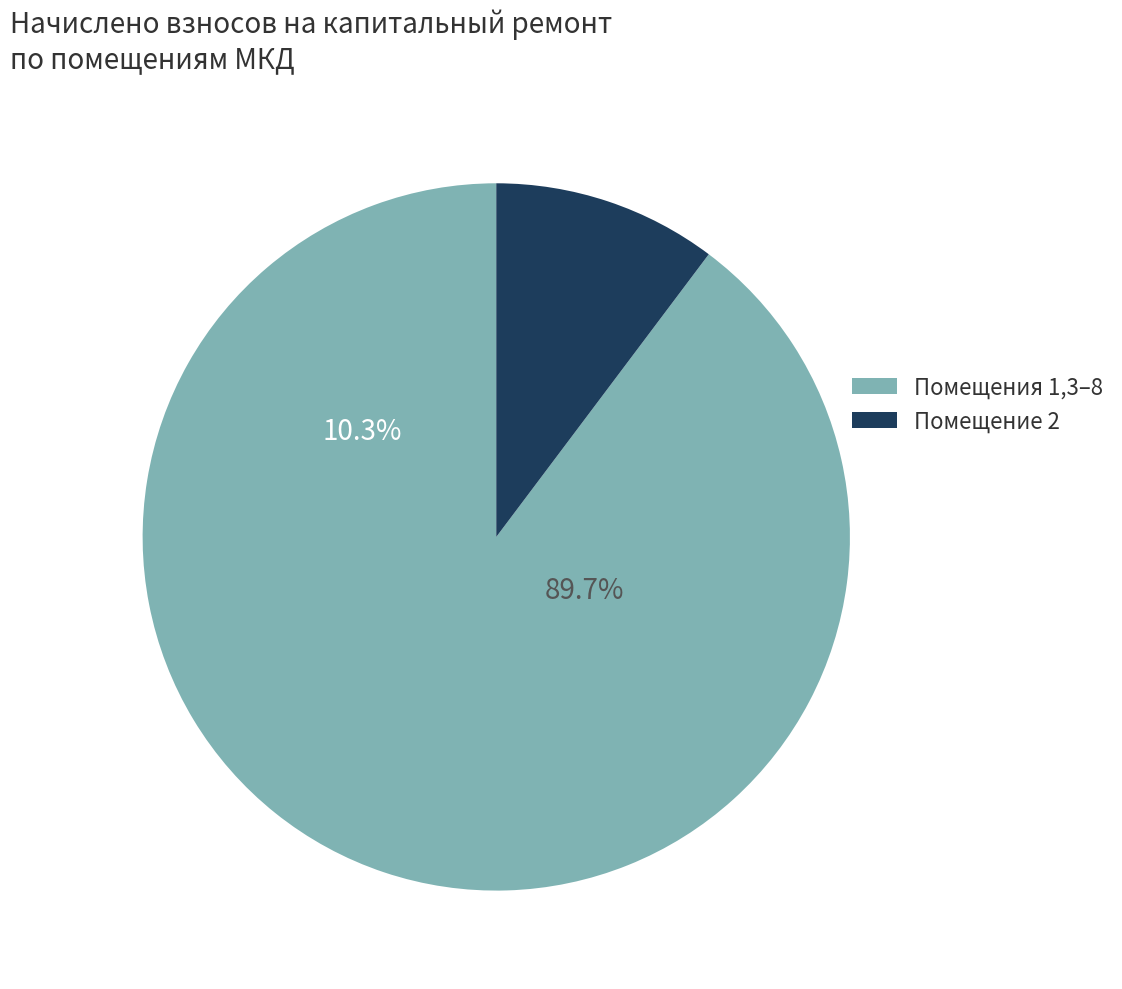

Is the sum of 6 and 5 greater than half?

No